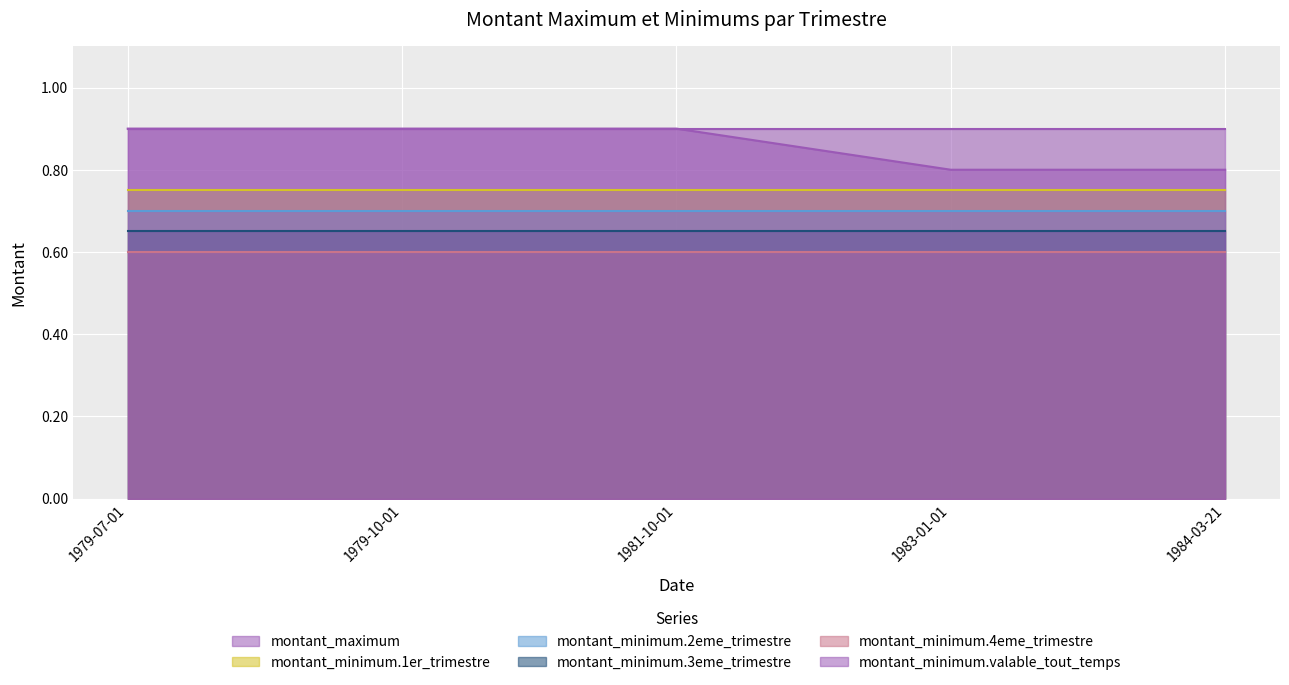

True or false: montant_minimum.4eme_trimestre has more than 0 interior local peaks.

False